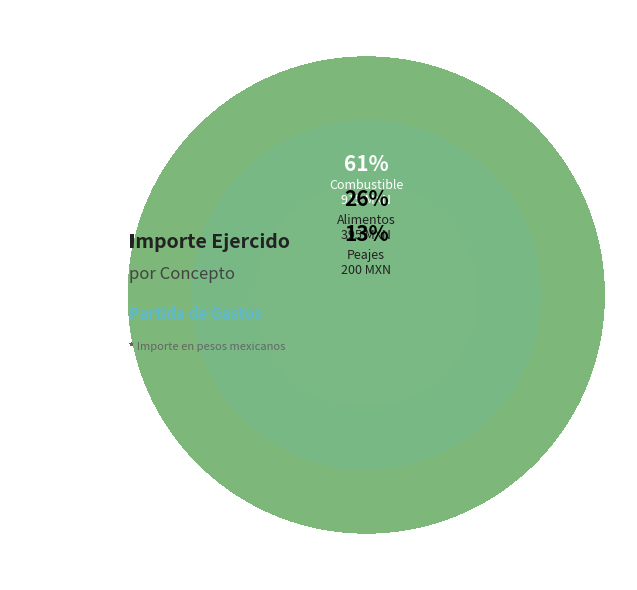

To the nearest percent, what percentage of the pie is Alimentos?

26%